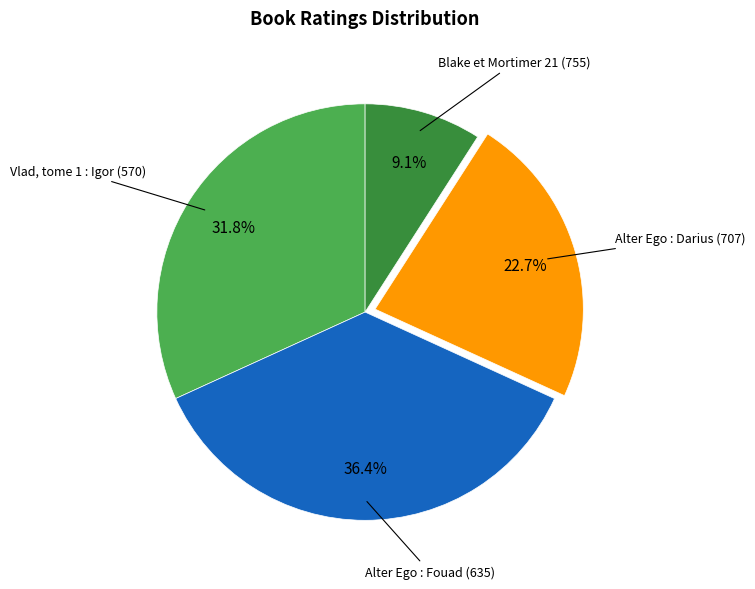

Is there any slice that represents more than half of the pie?

No